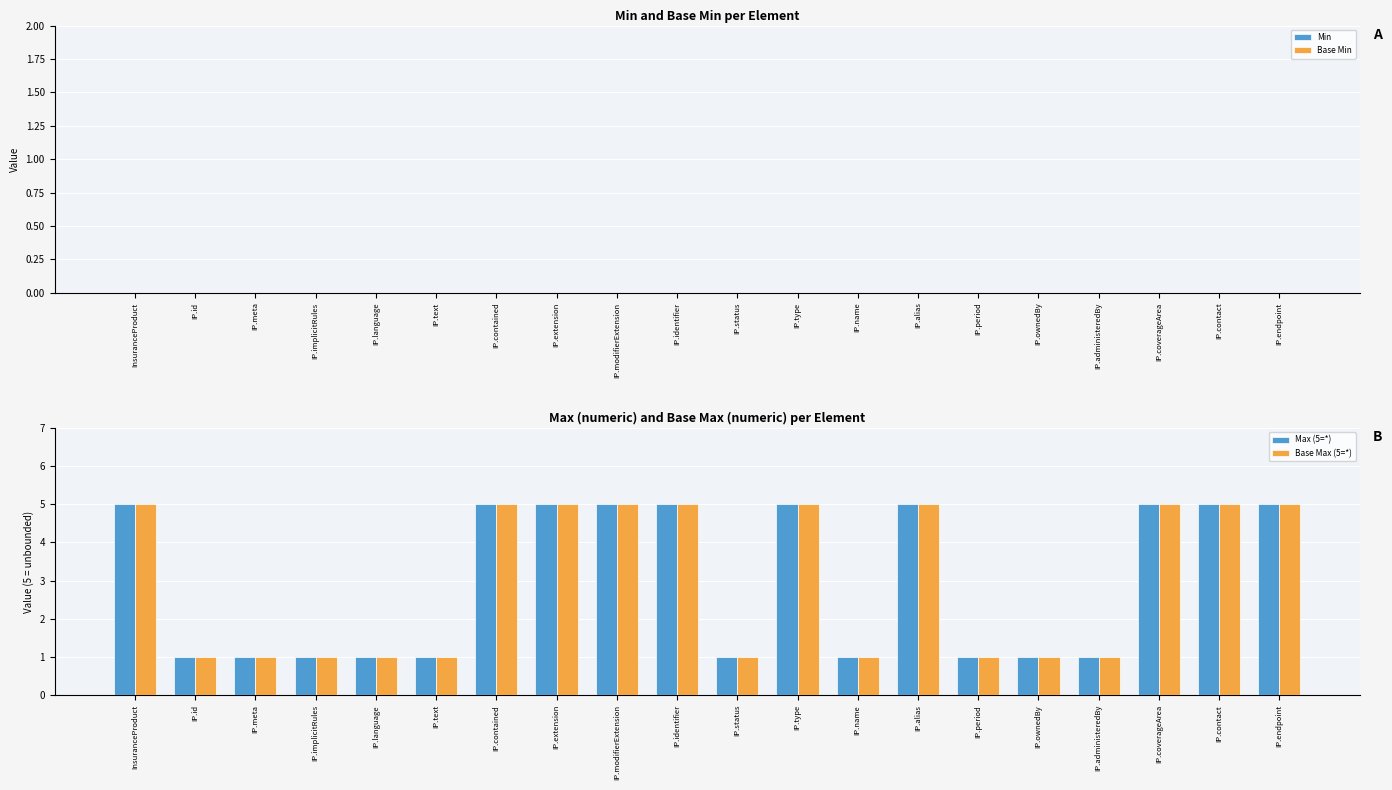

At how many categories does at least one series exceed 4?

10